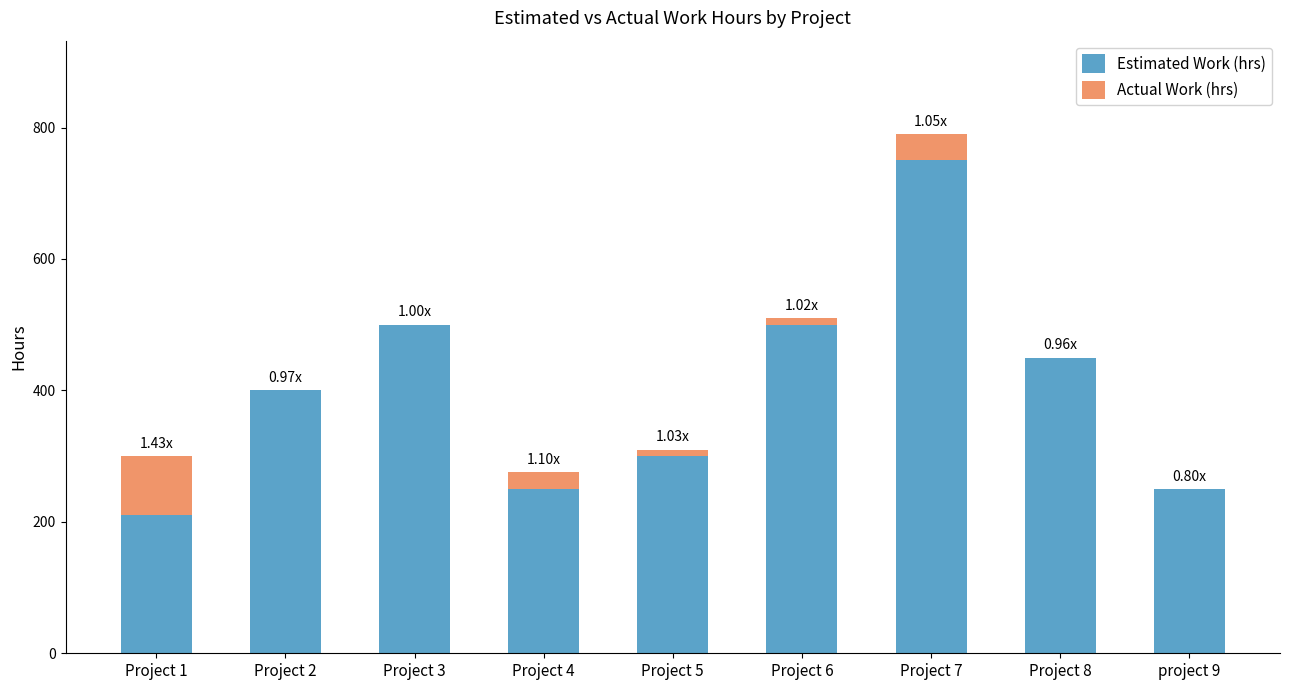

At which category is the sum across all series the highest?

Project 7